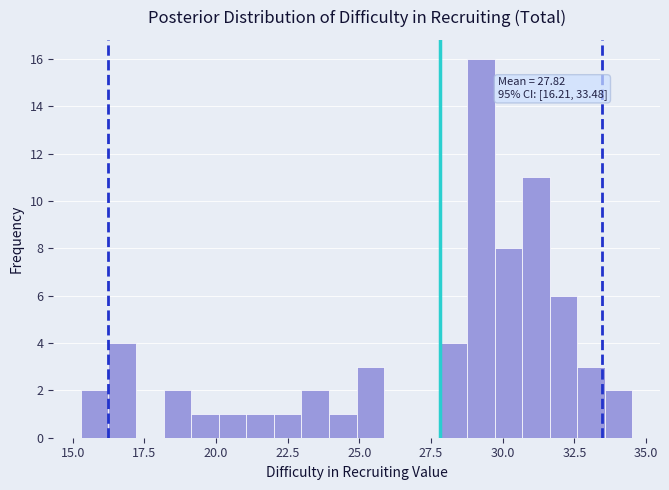

Read against the x-axis, roughly where is the centre of the tallest bar?

29.0